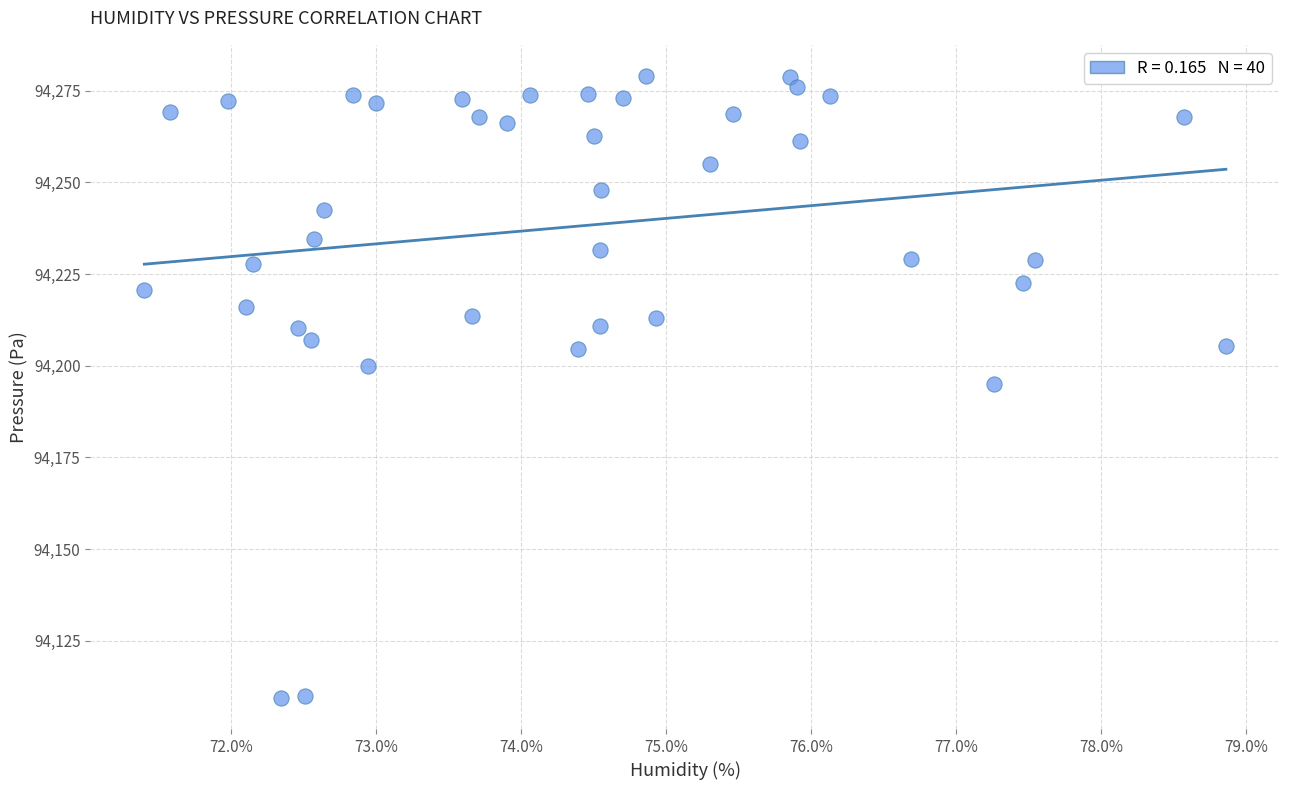

What is the range of X values (max minus min)?

7.5